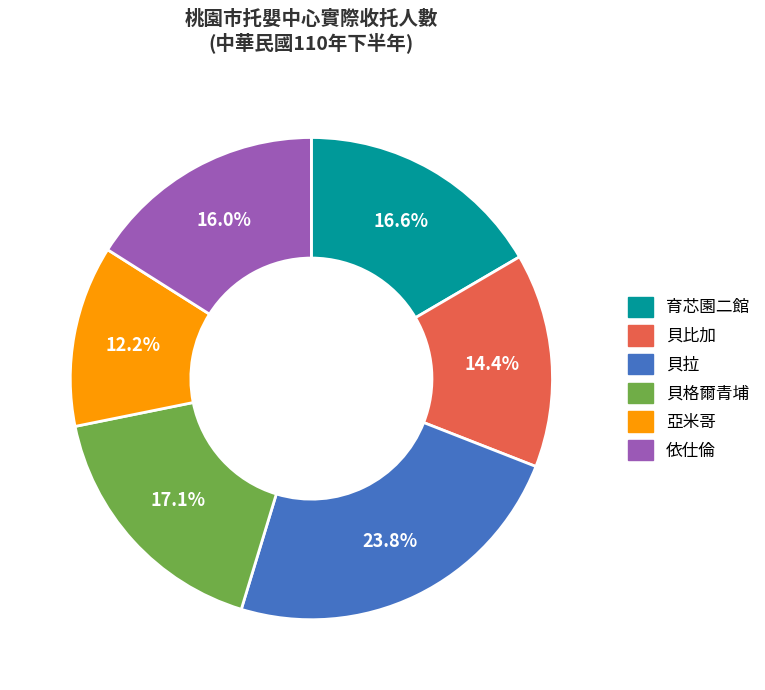

What percentage is the 貝格爾青埔 slice, to the nearest percent?

17%